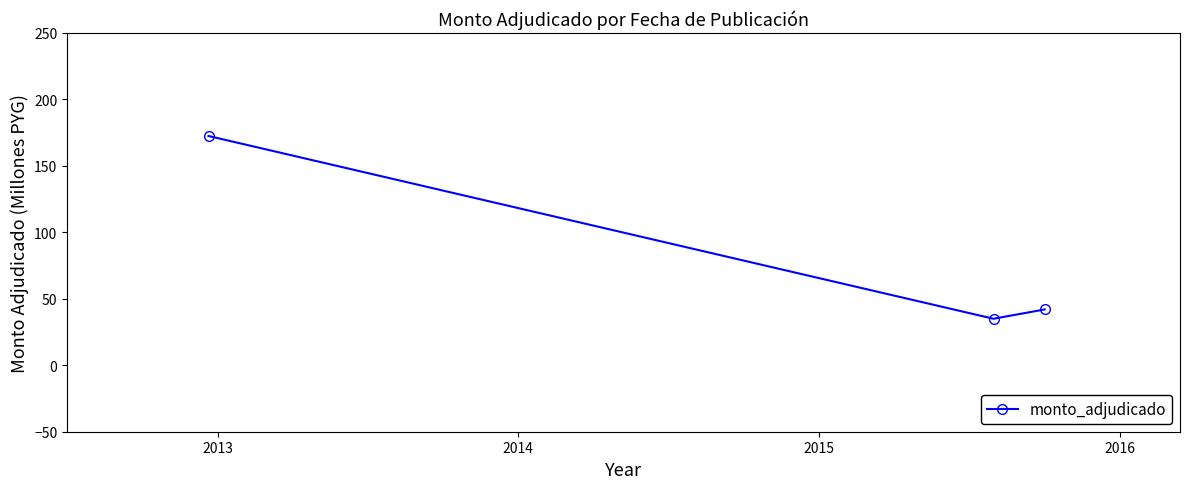

How many data points are less than 42?

1